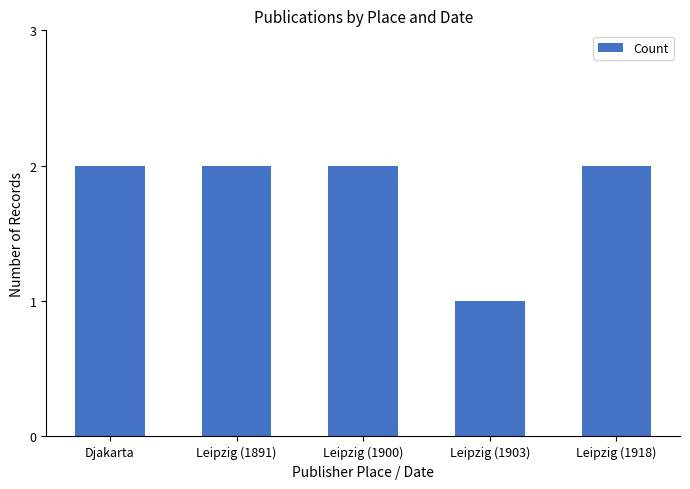

What is the label of the 5th bar from the right?

Djakarta